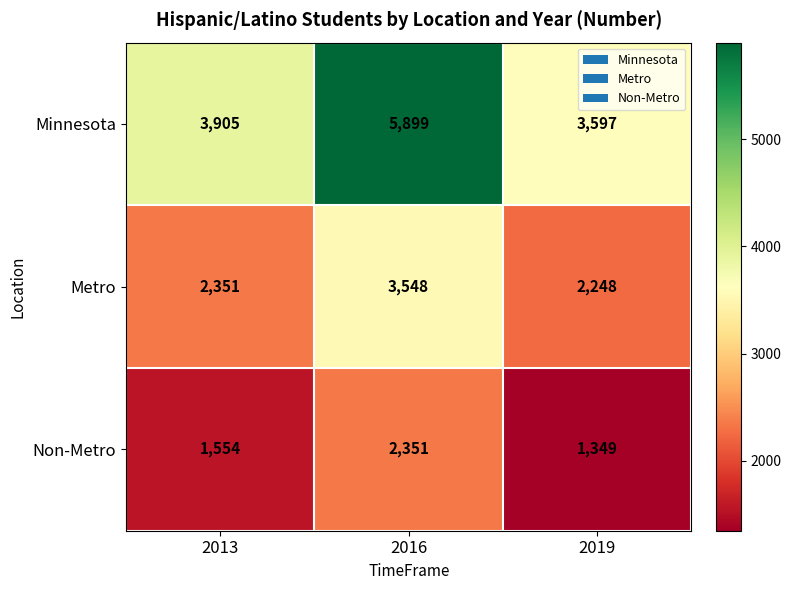

What is the approximate value of Non-Metro at 2016?

2351